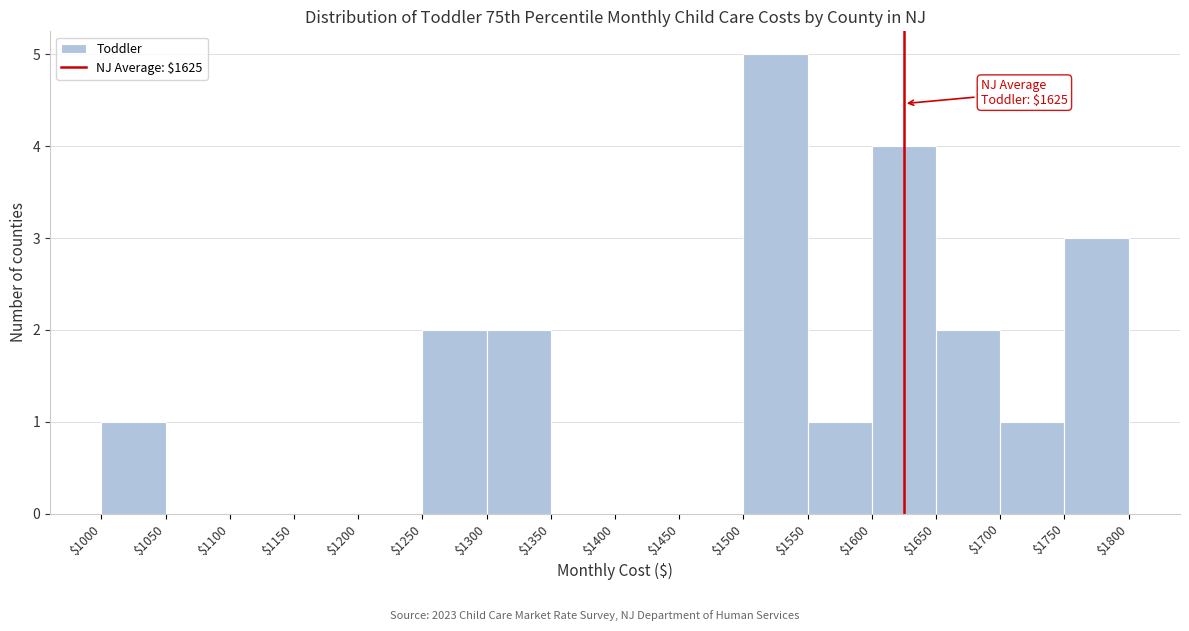

Which range on the x-axis has the tallest bar?

$1500 to $1550